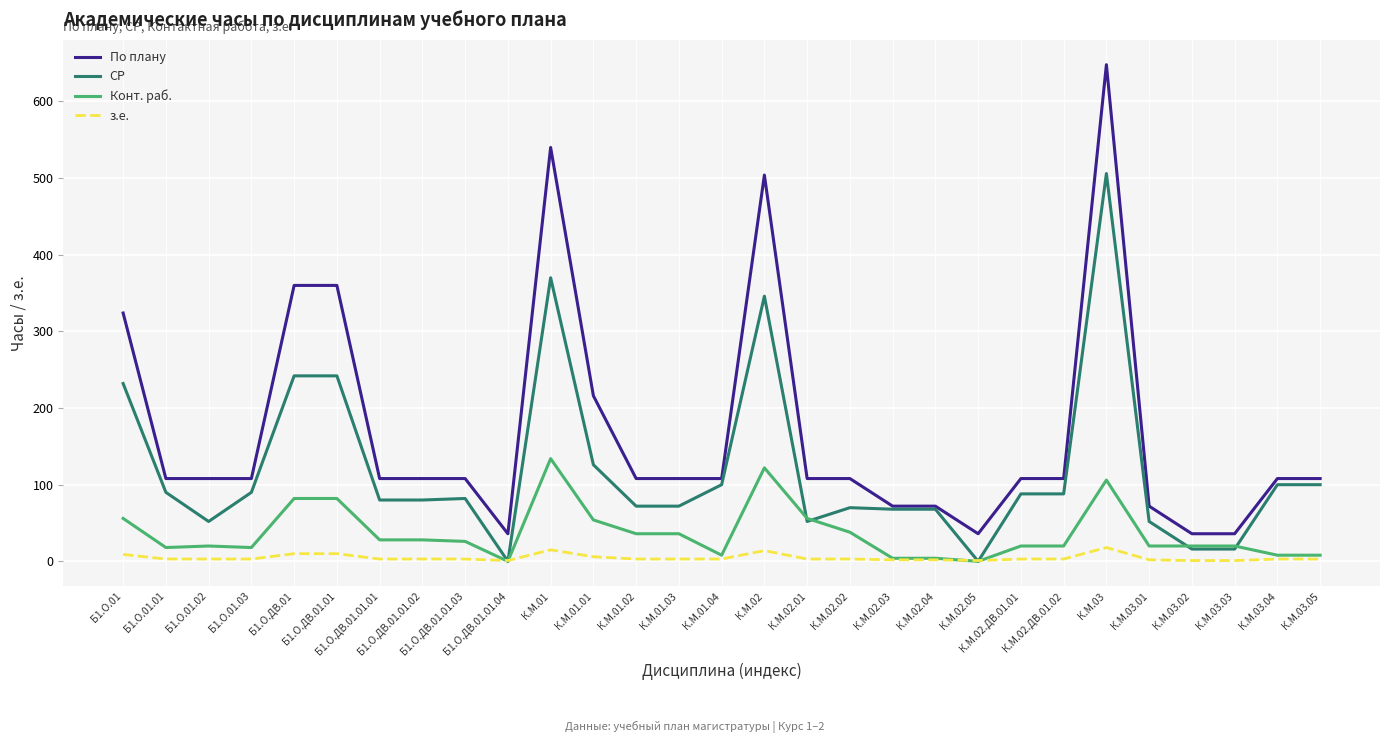

List the series in order of their overall mean, lowest first.

з.е., Конт. раб., СР, По плану